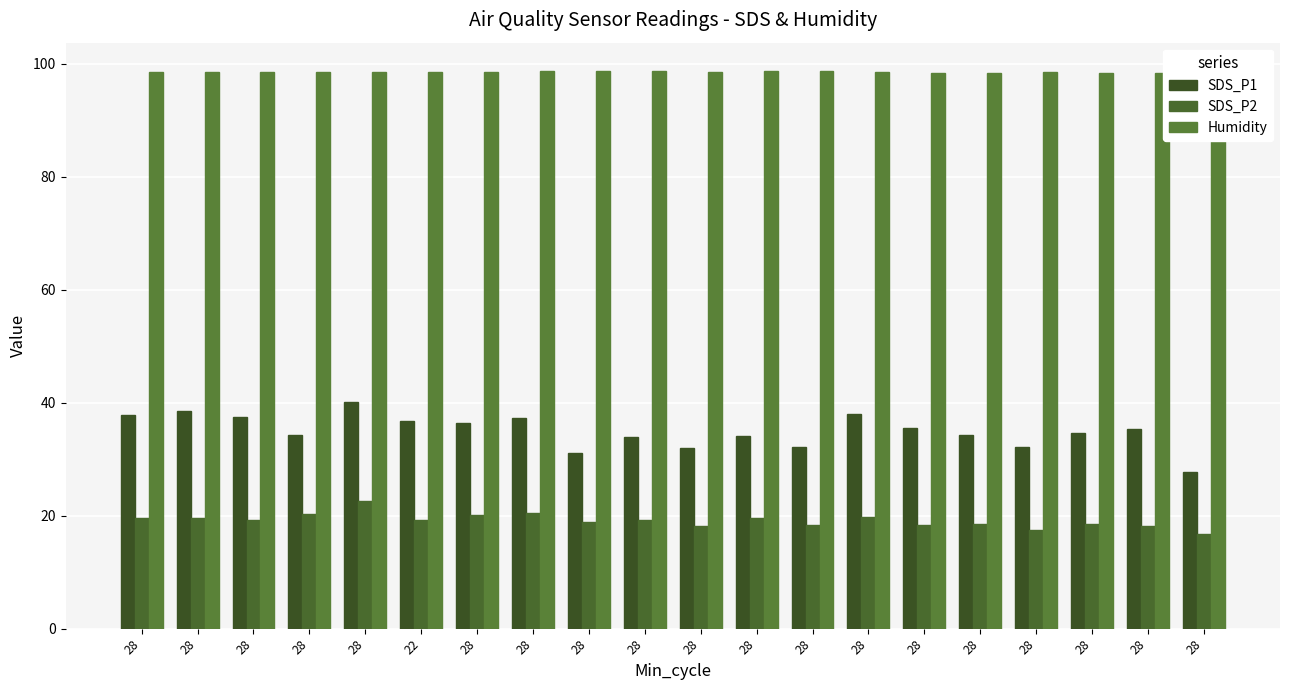

What is the label of the 5th bar from the right?

28